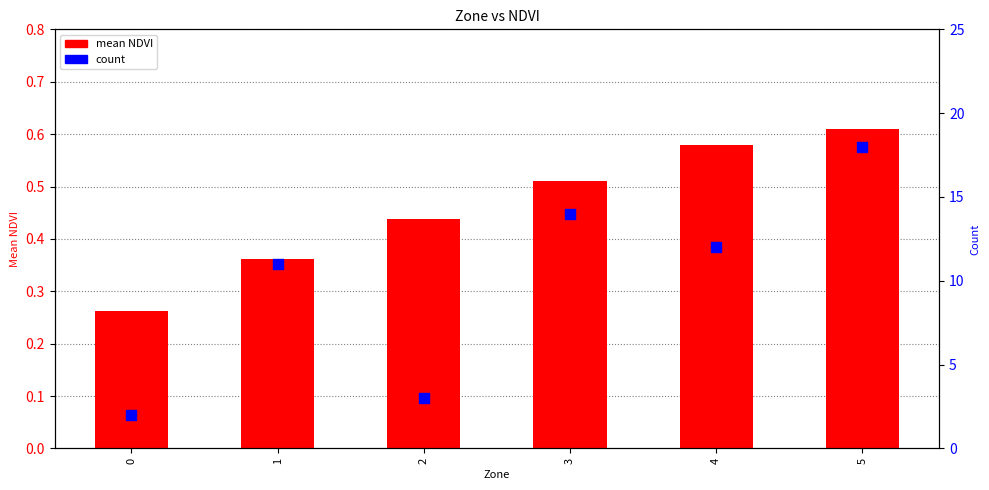

Is the value of mean NDVI at 5 greater than the value of count at 5?

No